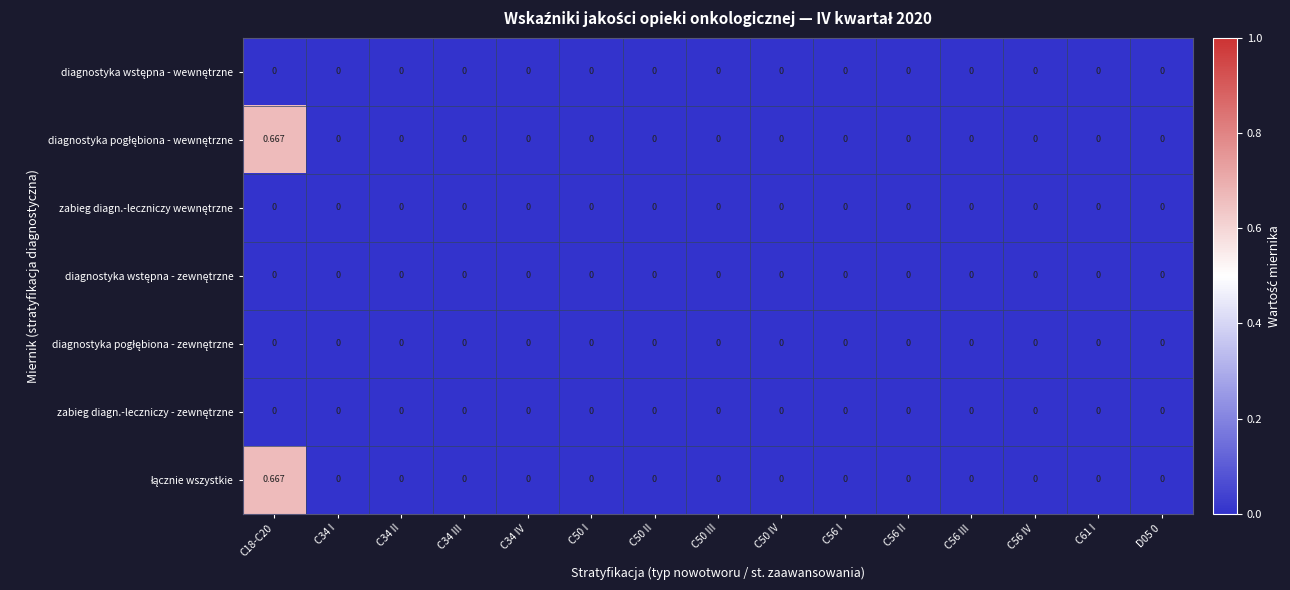

Which label corresponds to the largest value in the chart?

C18-C20